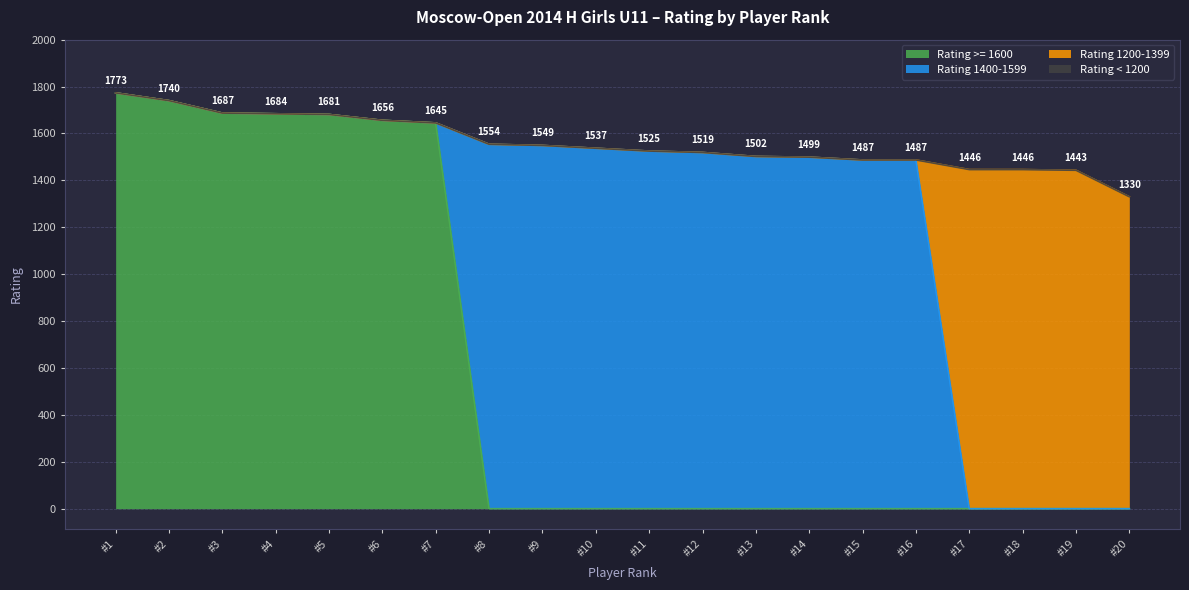

Is it true that Rating >= 1600 equals 1684 at #4?

True